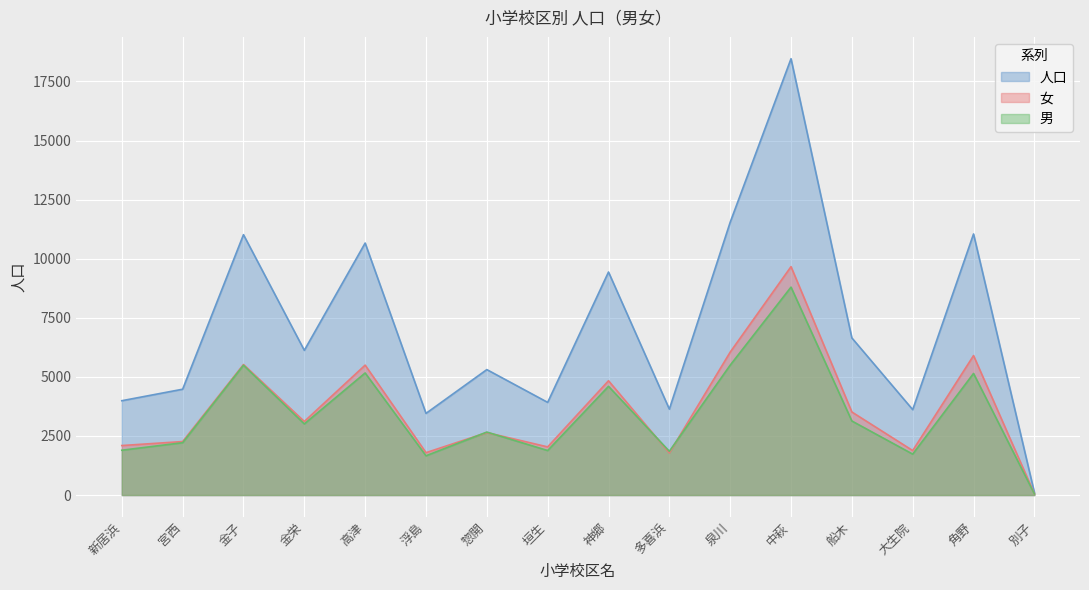

The 人口 series shows 6124 at 金栄. True or false?

True